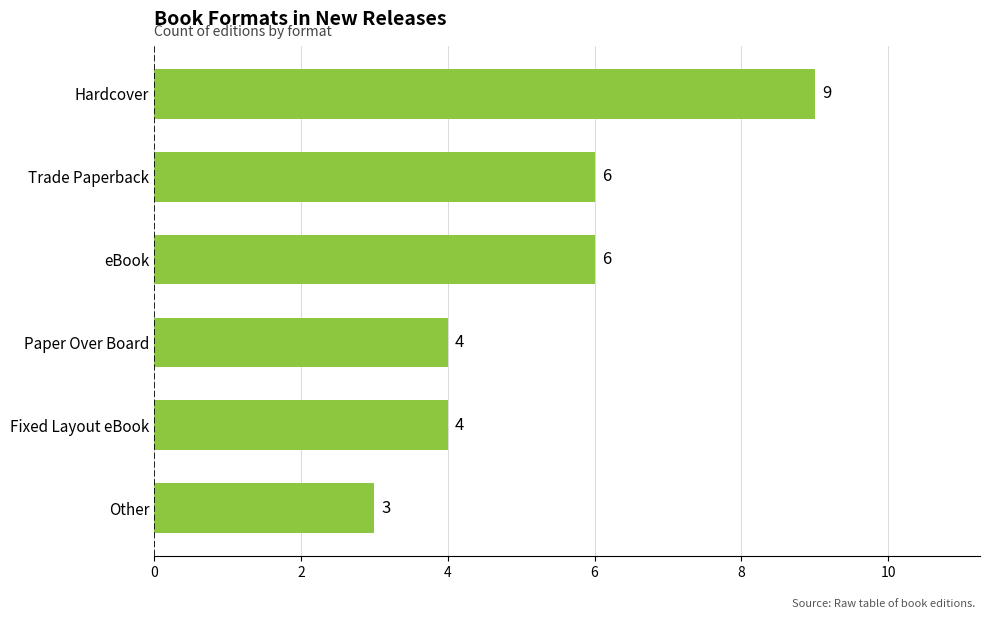

How many distinct data groups are displayed?

1